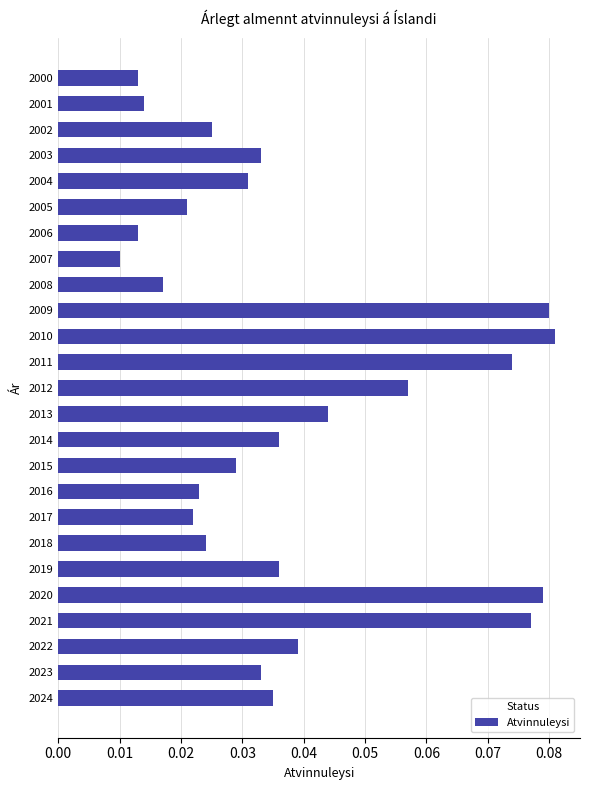

What is the sum of all values?

0.9